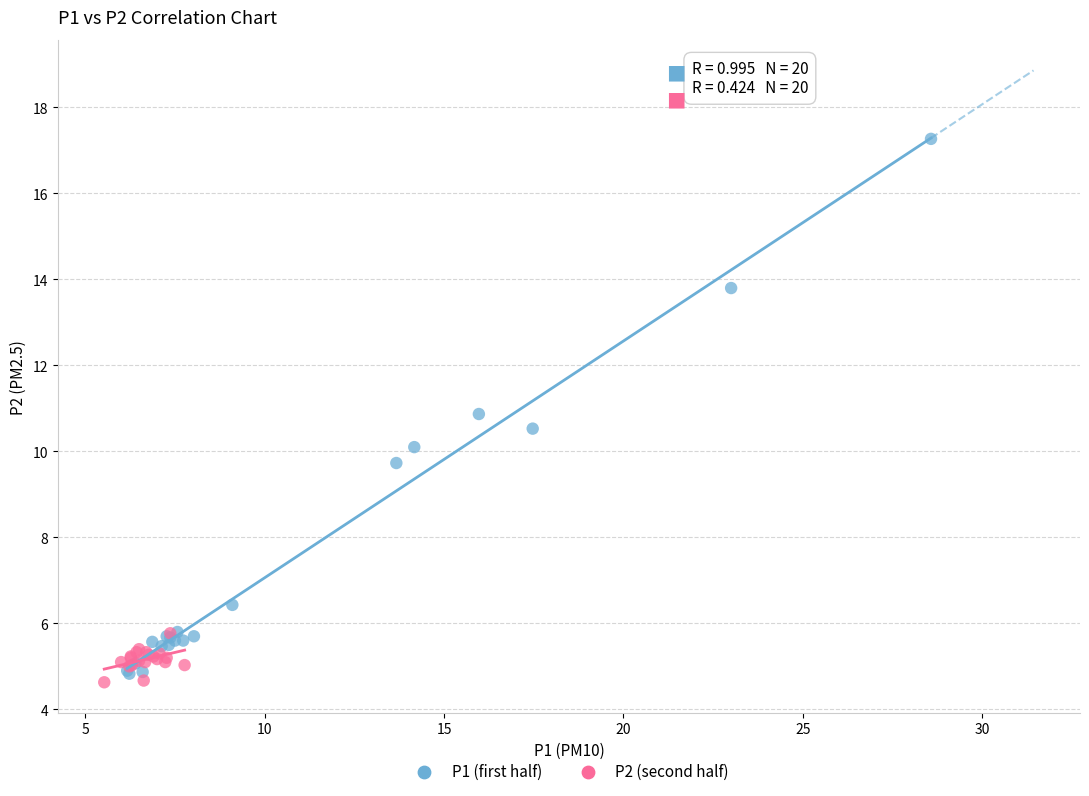

Which series has the widest spread of Y values?

P1 (first half)